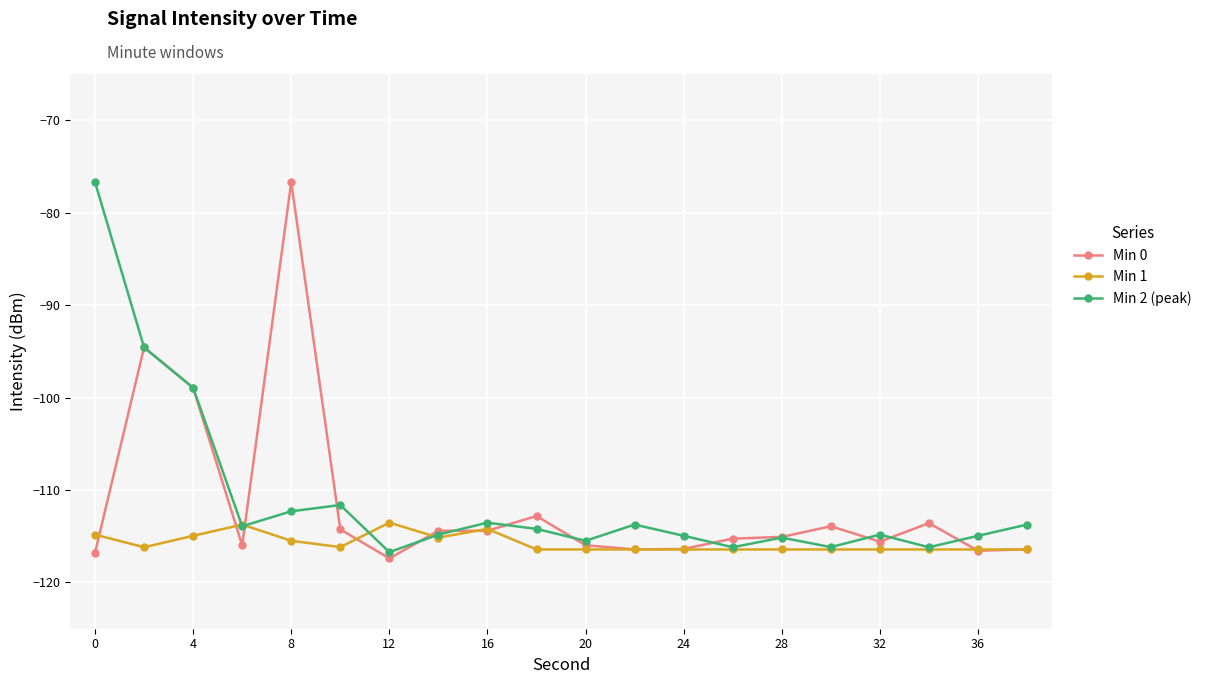

What are all the series names shown in the legend?

Min 0, Min 1, Min 2 (peak)